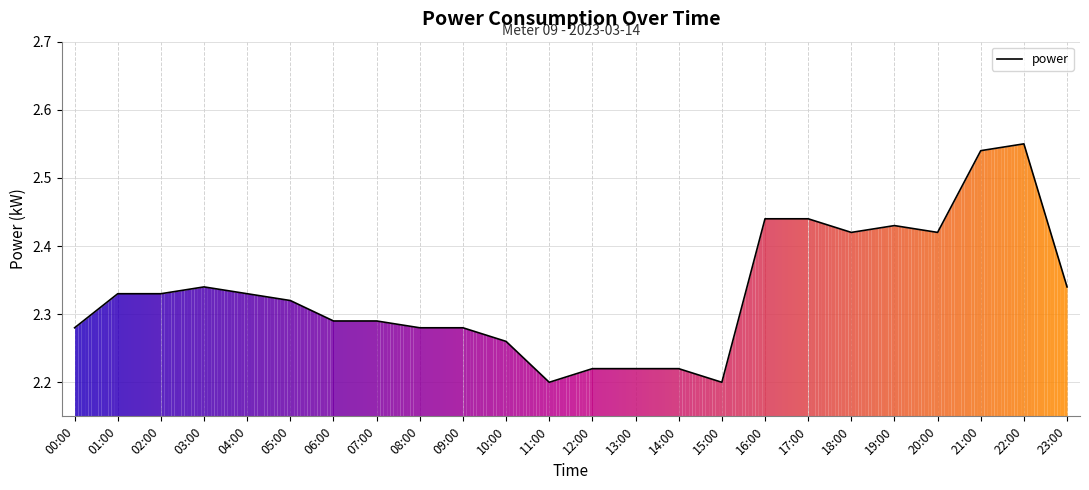

What is the greatest value displayed?

2.5